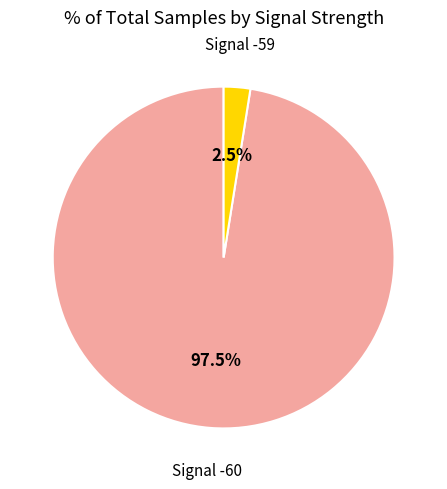

Is there any slice that represents more than half of the pie?

Yes